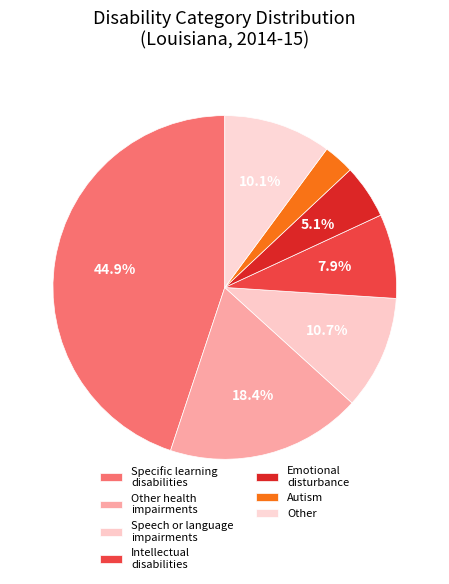

Is it true that Intellectual disabilities is 8% of the pie?

True